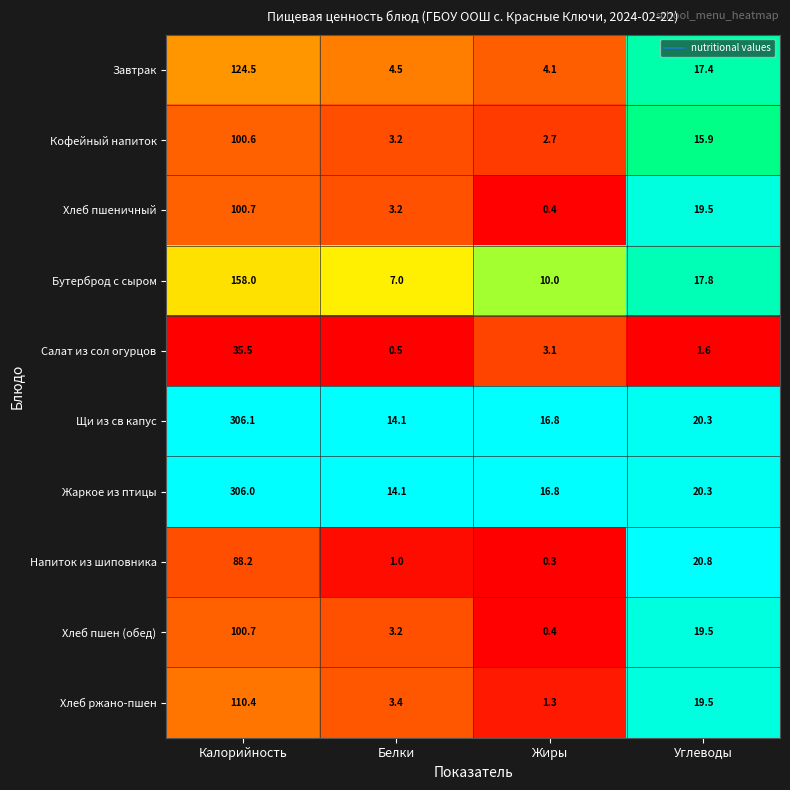

What is the highest value of the Щи из св капус series?

306.1